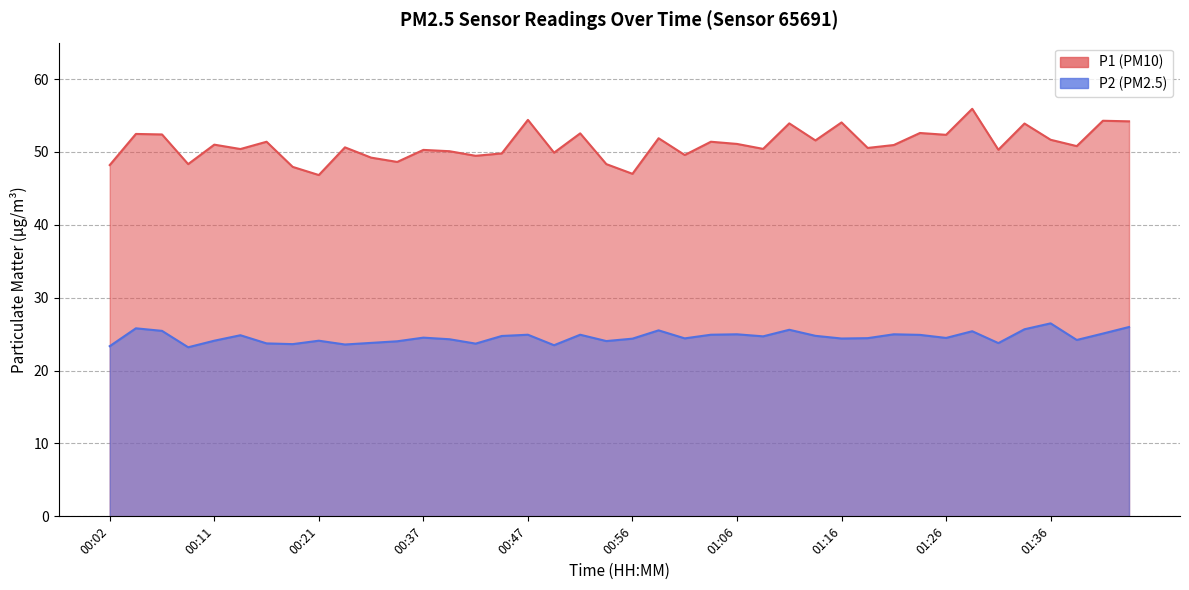

What position from the left is 01:01?

23